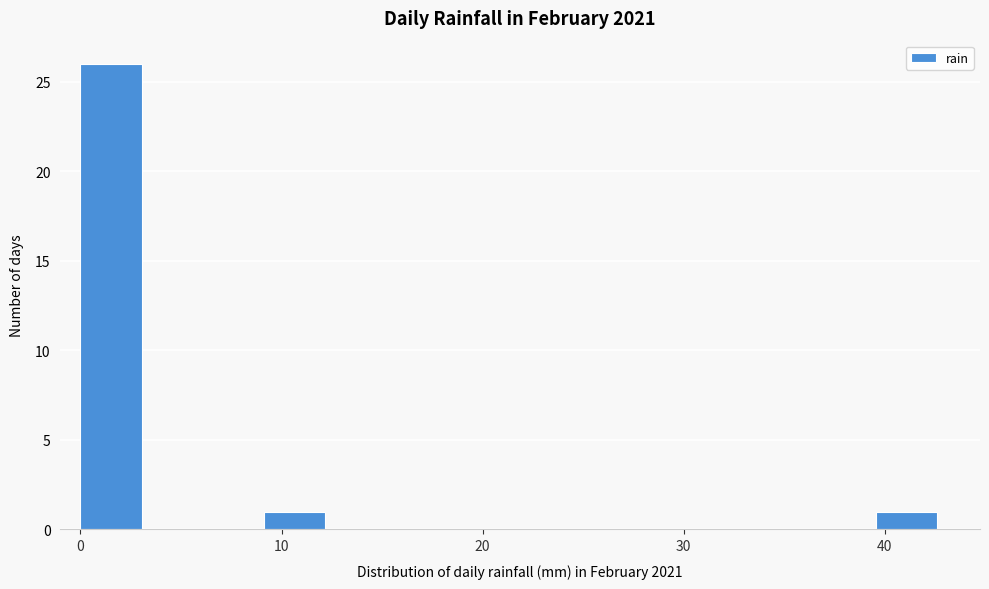

Read against the x-axis, roughly where is the centre of the tallest bar?

2